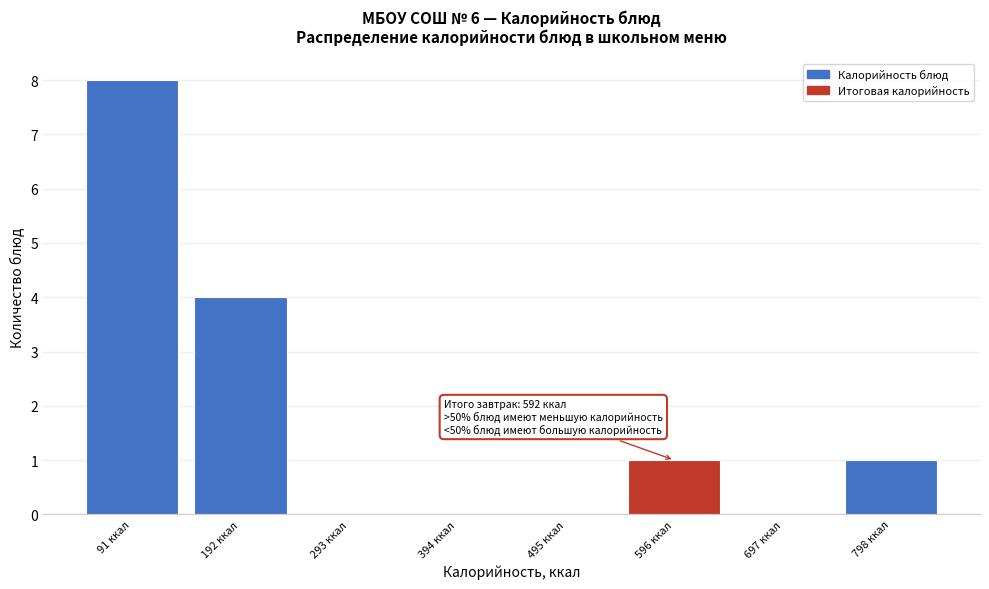

Which range on the x-axis has the tallest bar?

40 to 140